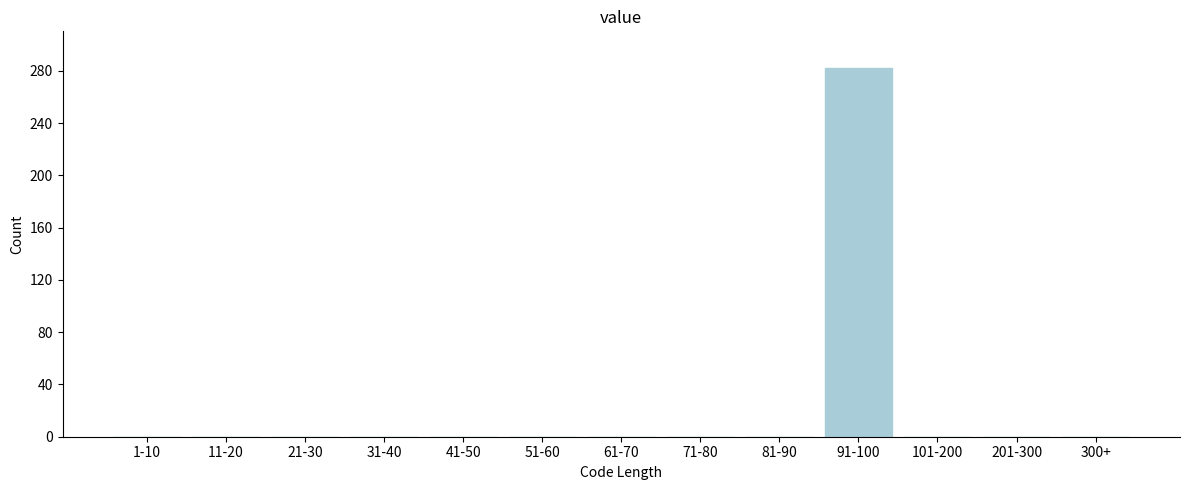

Reading left to right, transcribe all the data shown in this chart.

1-10=0	11-20=0	21-30=0	31-40=0	41-50=0	51-60=0	61-70=0	71-80=0	81-90=0	91-100=282	101-200=0	201-300=0	300+=0